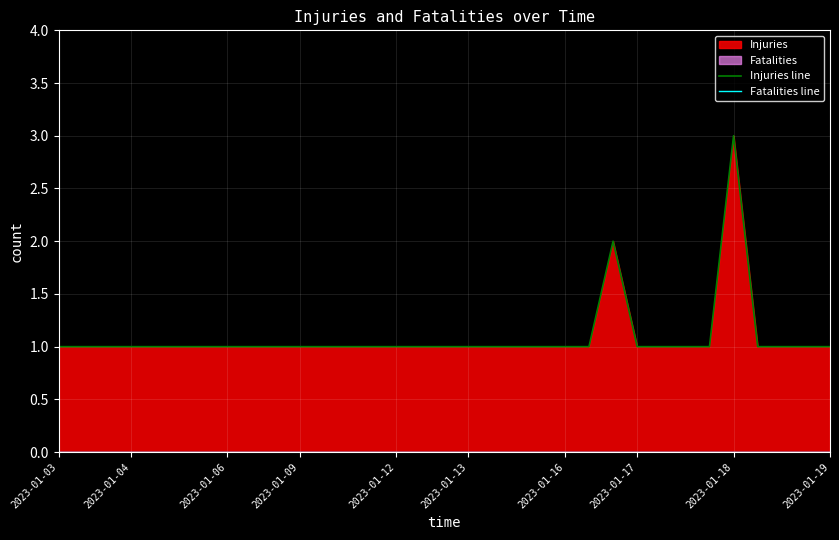

Is it true that Fatalities line equals 0 at 2023-01-19?

True